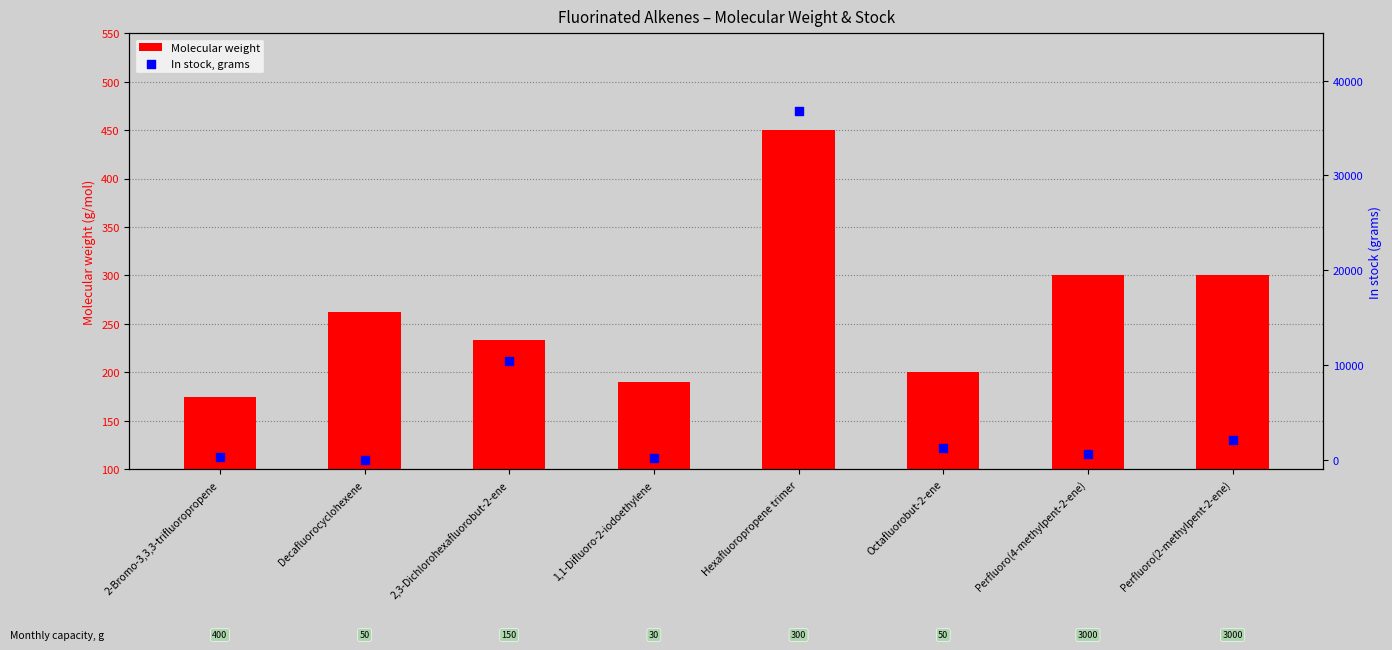

At how many categories does at least one series exceed 12859?

1